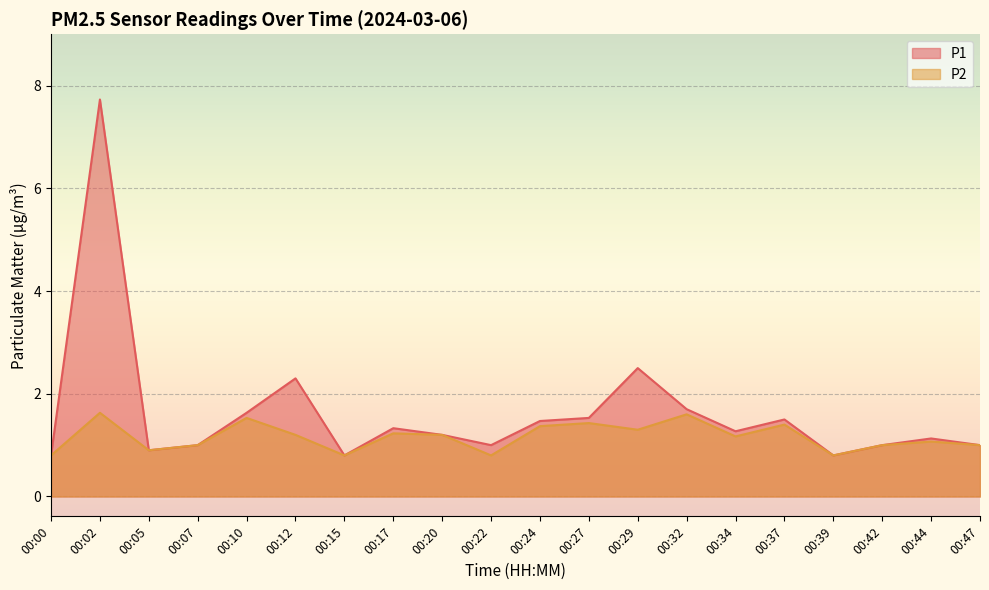

What are all the series names shown in the legend?

P1, P2